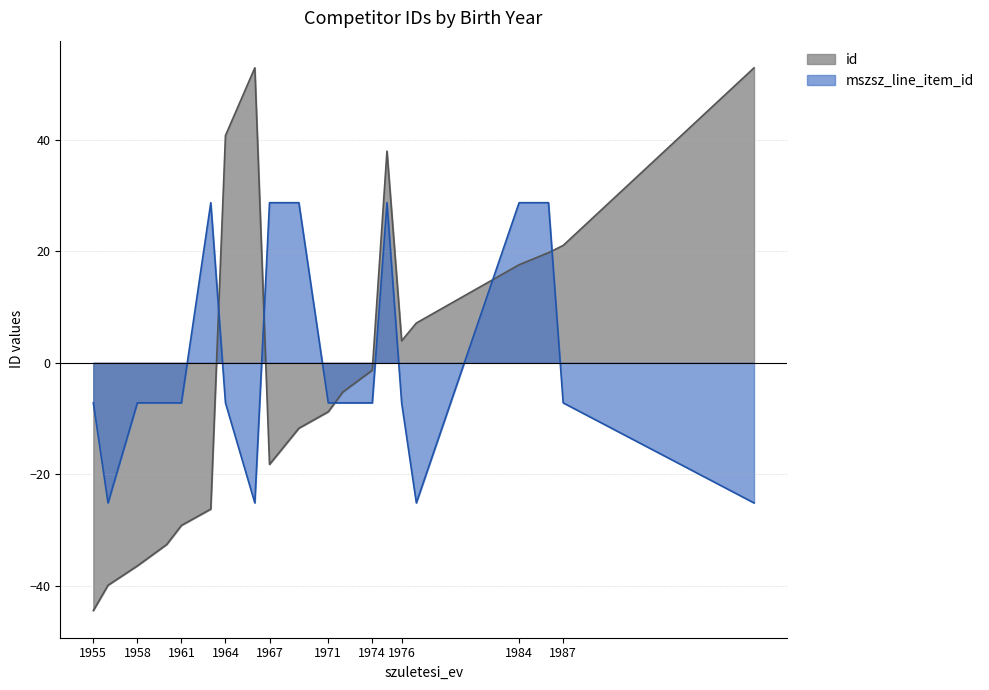

At how many categories does at least one series exceed 6?

11